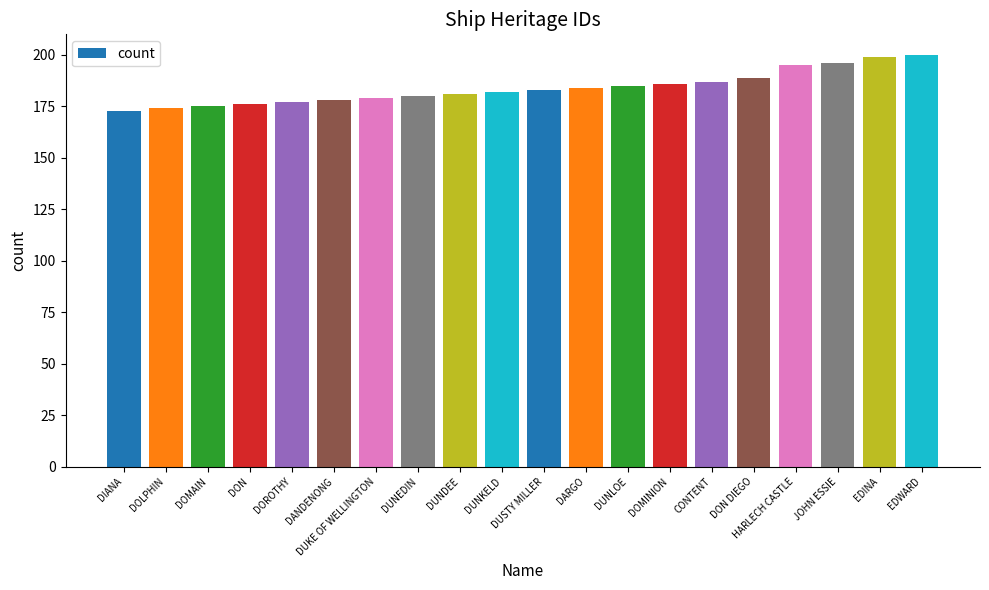

What is the label of the 18th bar from the left?

JOHN ESSIE